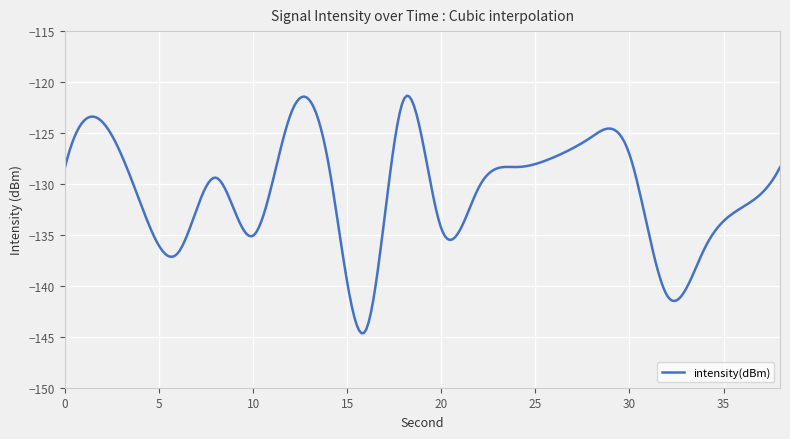

What is the difference between the maximum and minimum values?

23.3